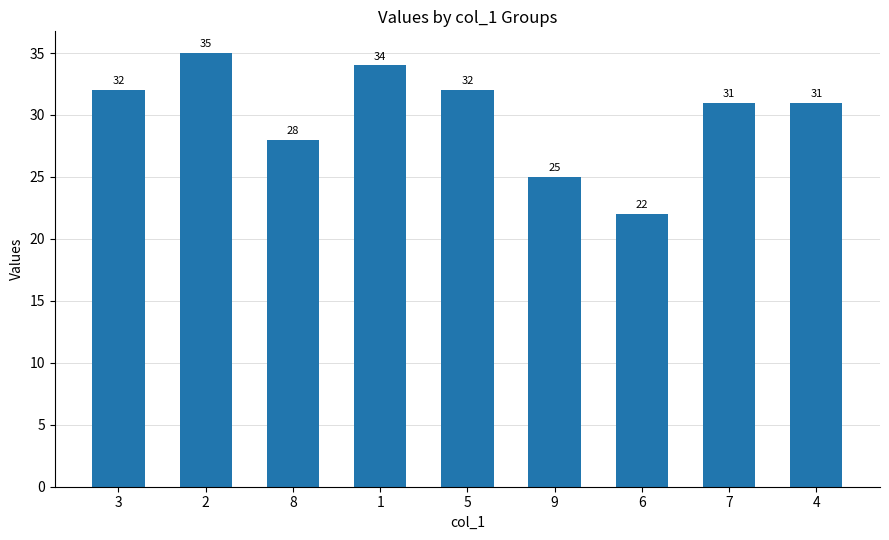

What is the ratio of the value at 3 to the value at 8?

1.1